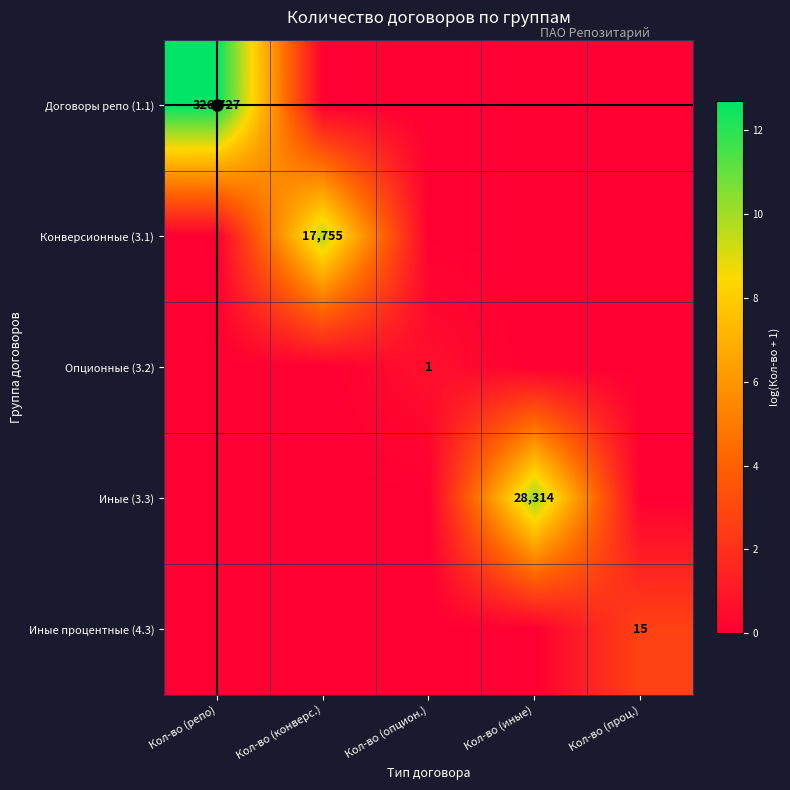

At which label does Договоры репо (1.1) reach its peak?

Кол-во (репо)